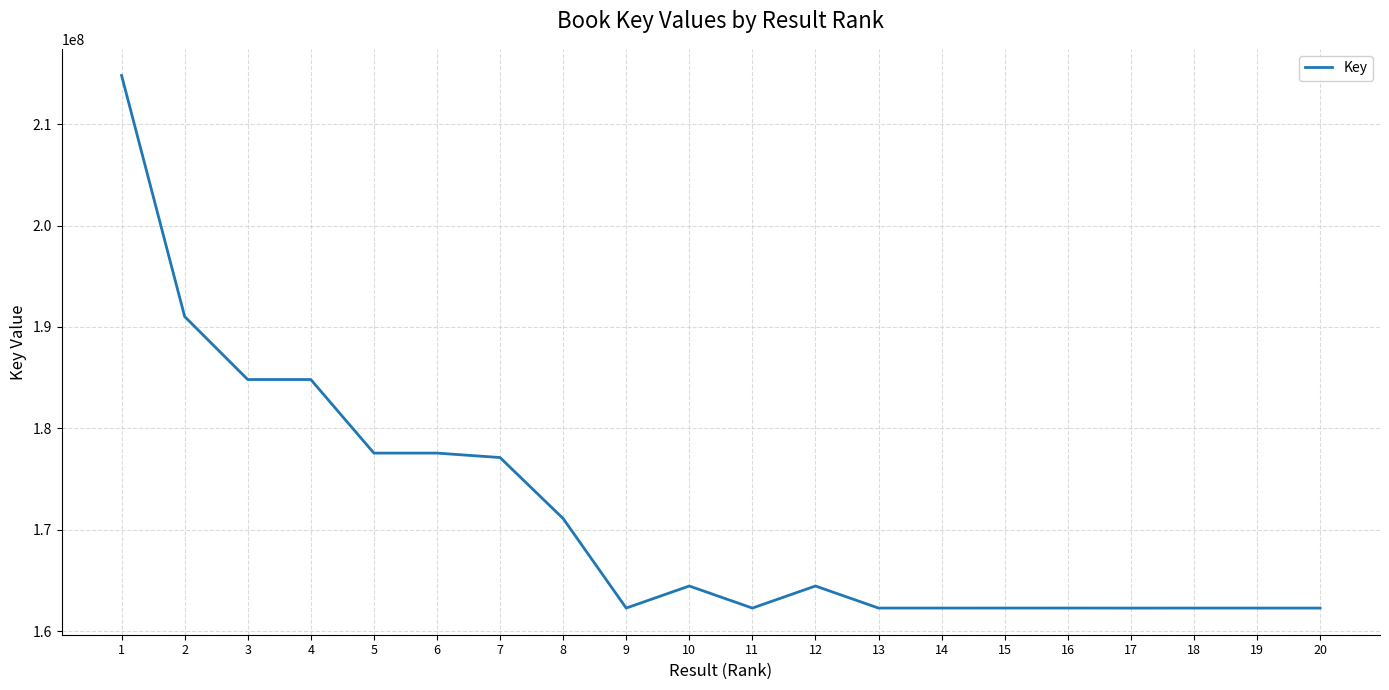

Is it true that the value at 10 is 64109556?

False